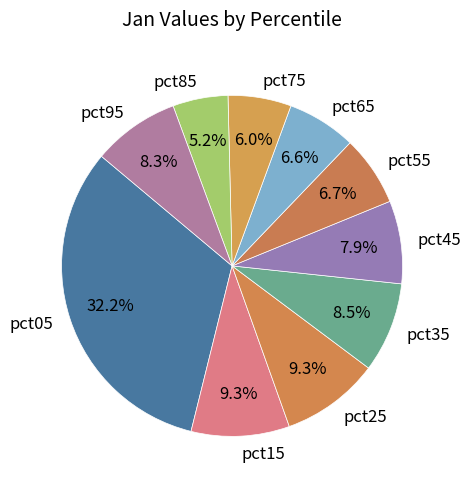

Is pct55 the majority of the pie?

No